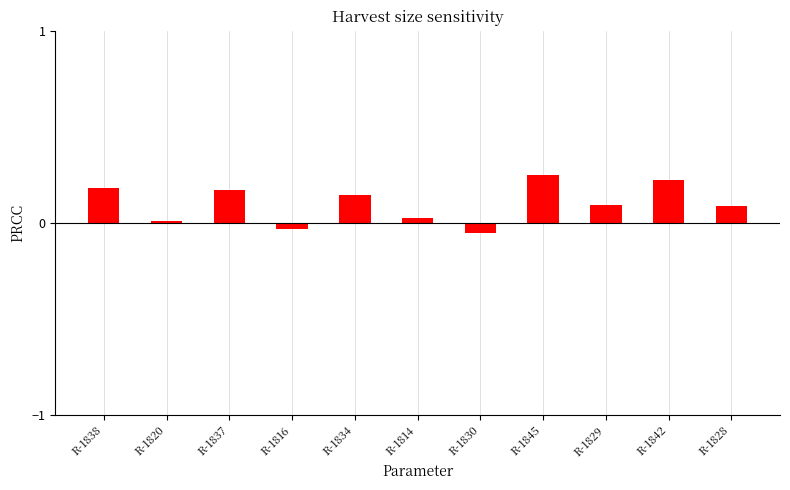

What is the difference between the second highest and minimum values?

0.3